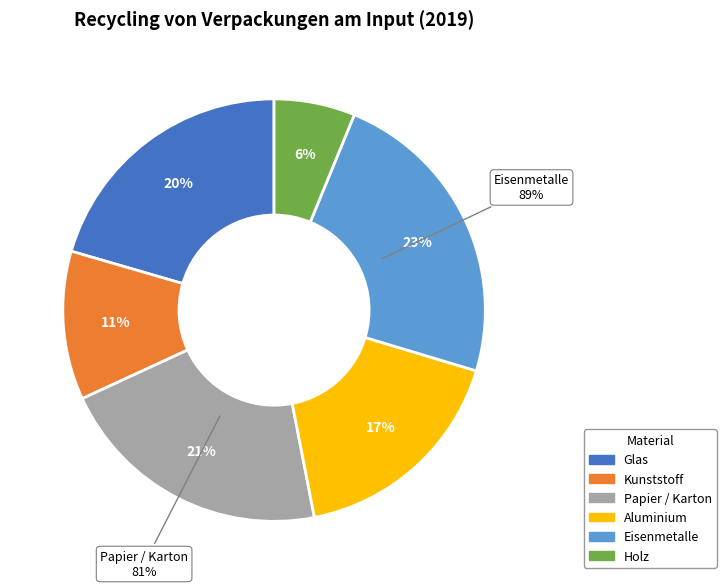

To the nearest percent, what is the difference between the largest and smallest slice percentages?

17%